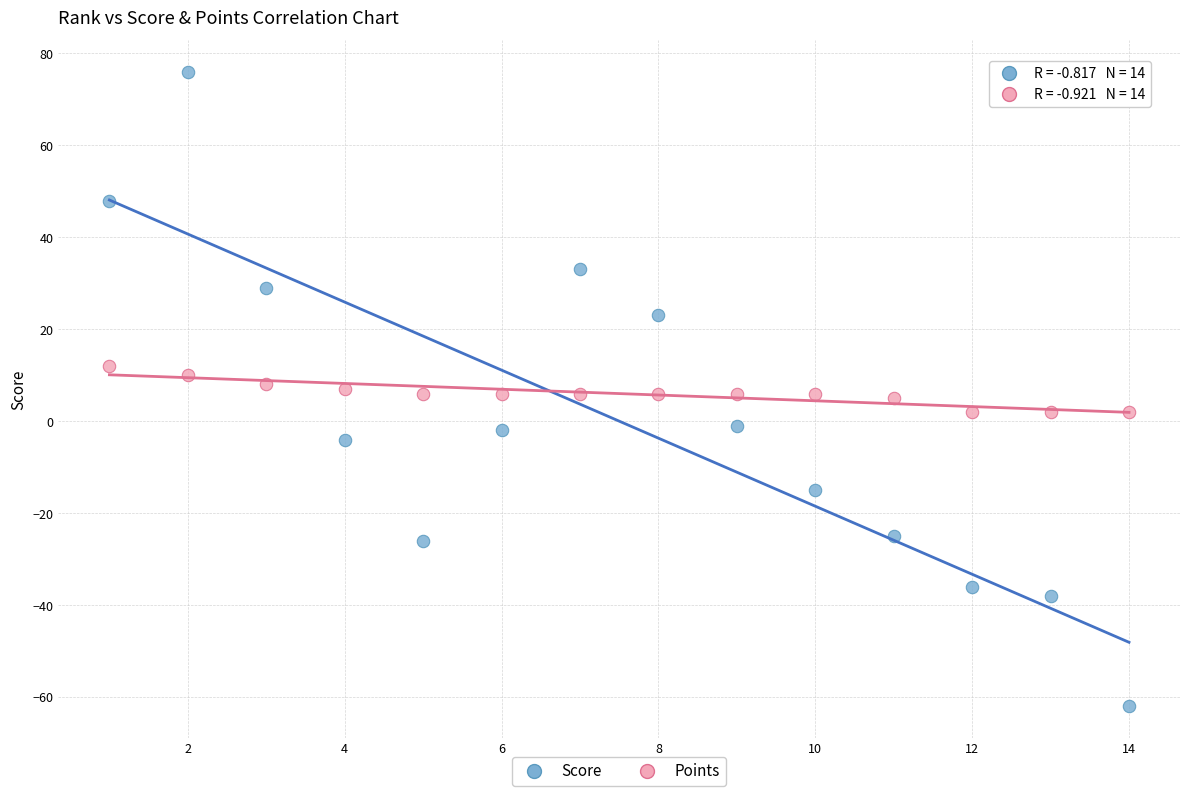

Which series has the widest spread of Y values?

Score